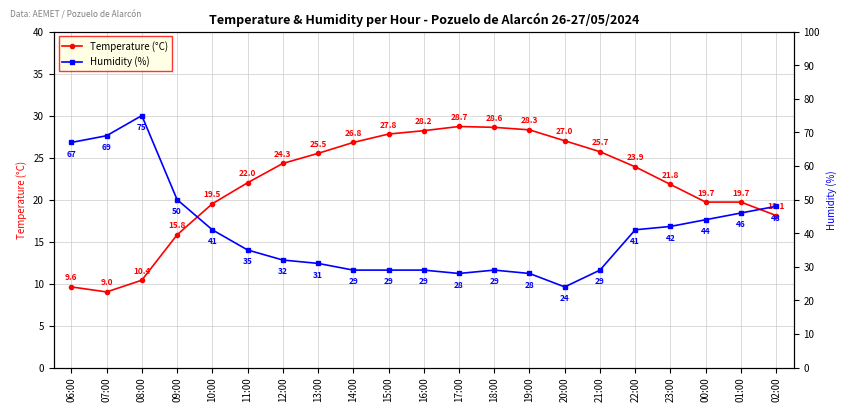

At how many categories does at least one series exceed 22?

21